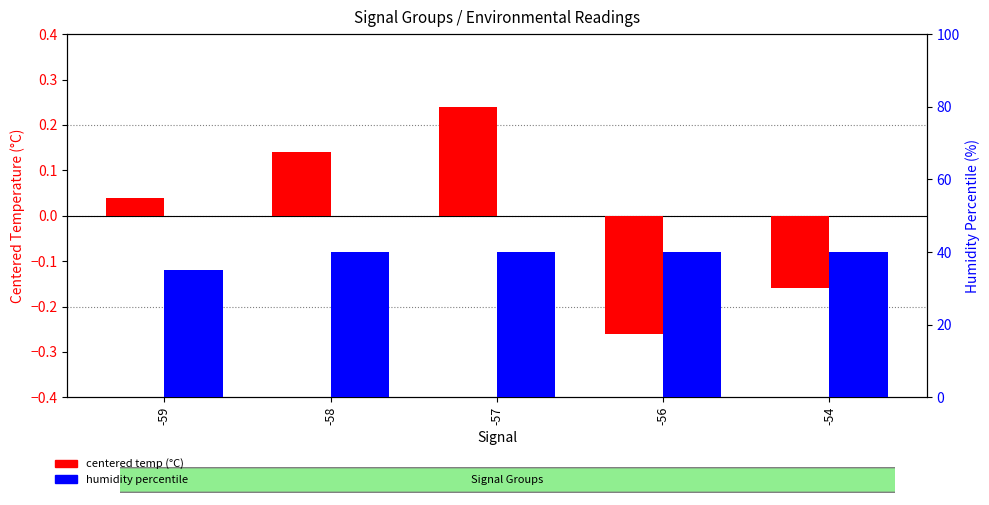

At how many categories does at least one series exceed 13?

5